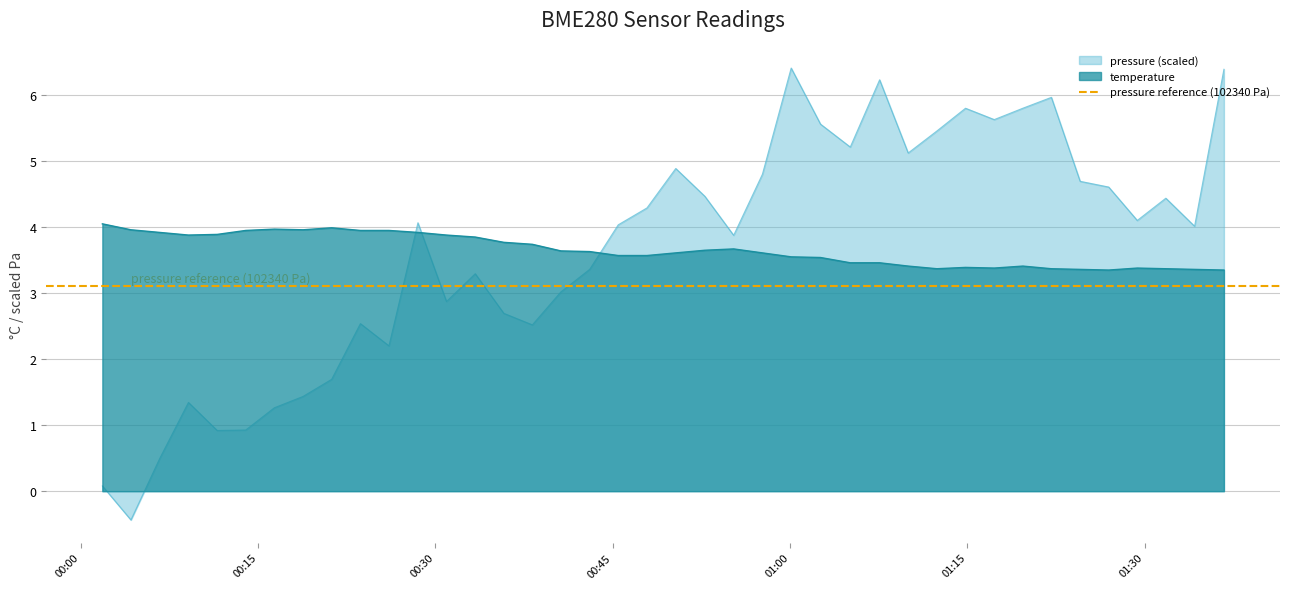

What is the lowest value of the temperature series?

3.4